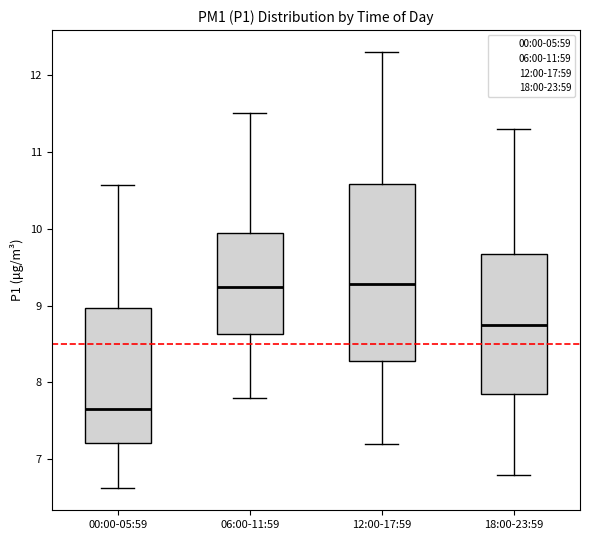

Where is the upper edge of the box for 12:00-17:59 on the y-axis? The values are not printed on the chart, so give them approximately, as read against the axis.

10.6